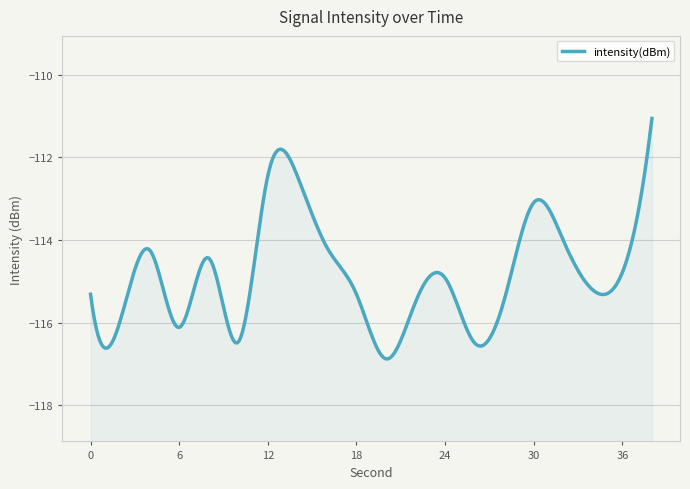

Reading left to right, transcribe all the data shown in this chart.

0=-115.3	2=-116.0	4=-114.2	6=-116.1	8=-114.4	10=-116.5	12=-112.4	14=-112.5	16=-114.2	18=-115.3	20=-116.9	22=-115.5	24=-114.9	26=-116.5	28=-115.5	30=-113.1	32=-114.0	34=-115.2	36=-114.8	38=-111.1